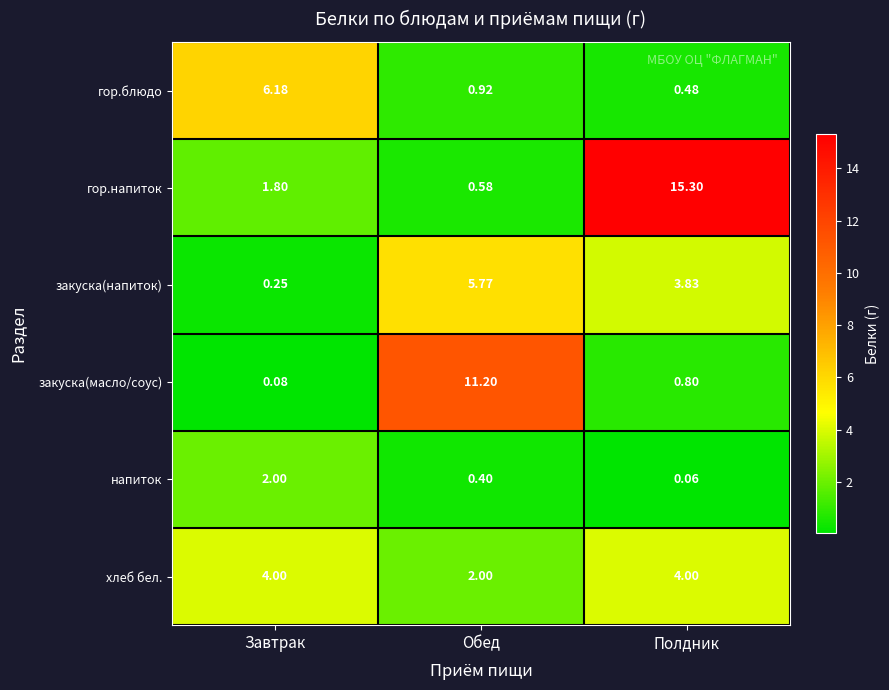

Is the value of гор.напиток at Завтрак greater than the value of хлеб бел. at Полдник?

No